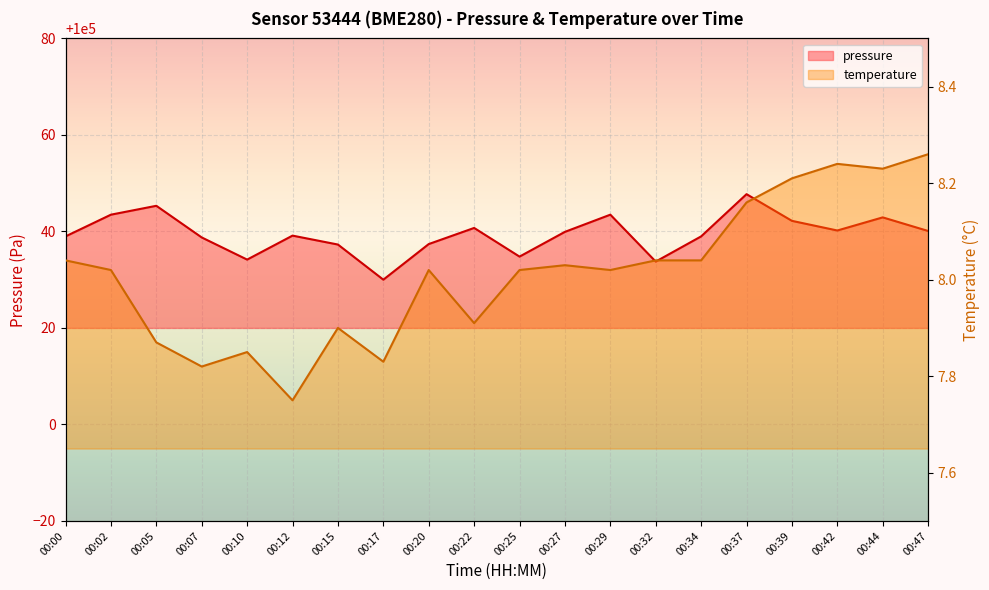

What is the value of the pressure point at the 6th from the left?

100039.1